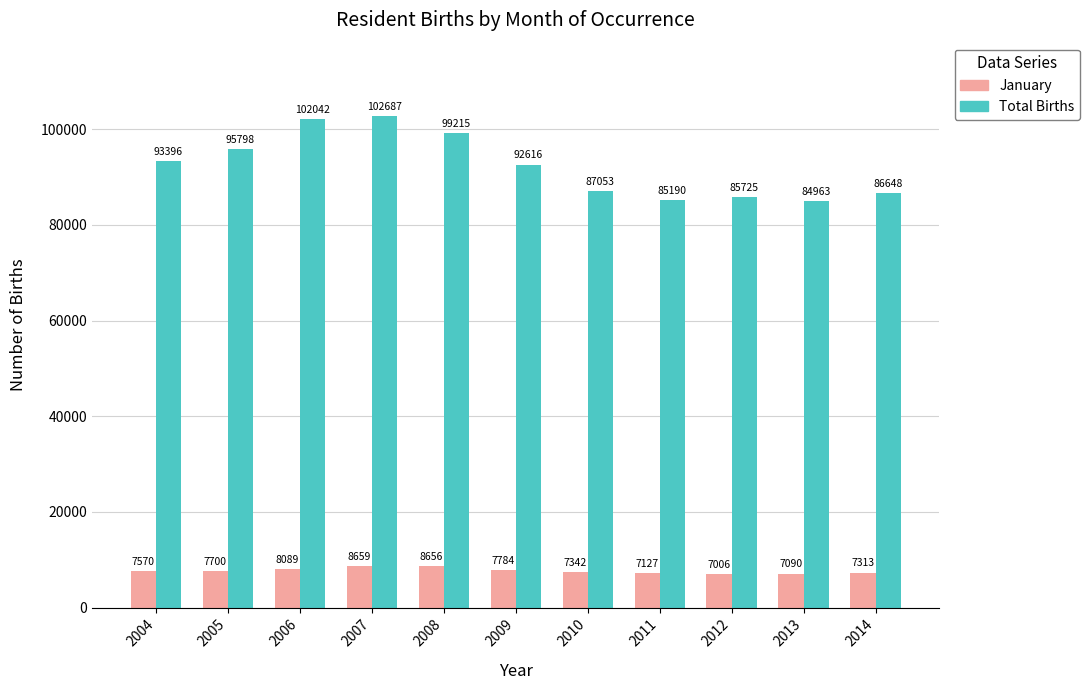

At which category is the sum across all series the highest?

2007